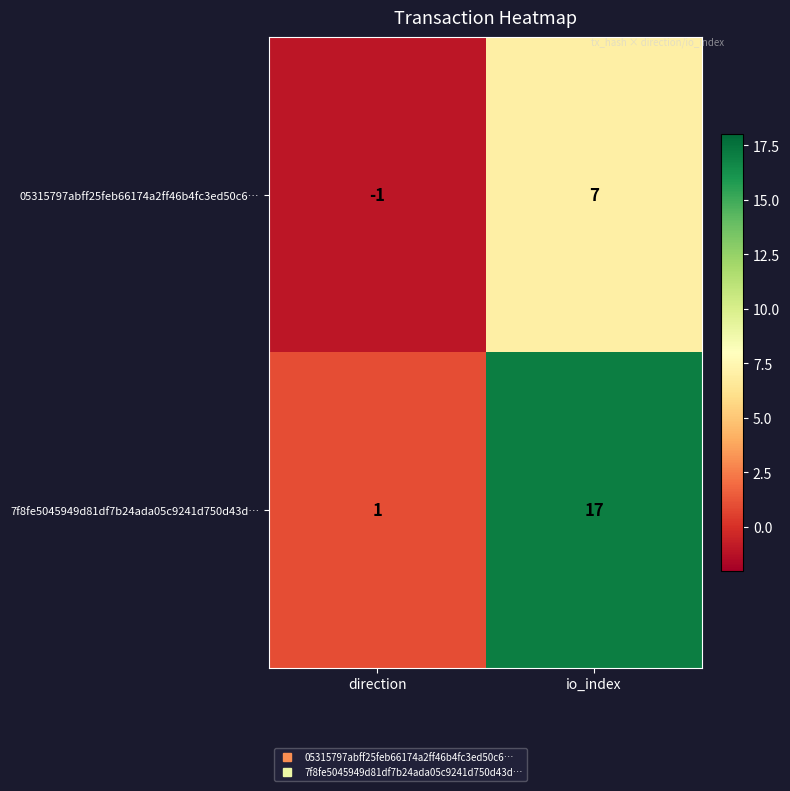

List the labels in order of 05315797abff25feb66174a2ff46b4fc3ed50c6… value, largest first.

io_index, direction